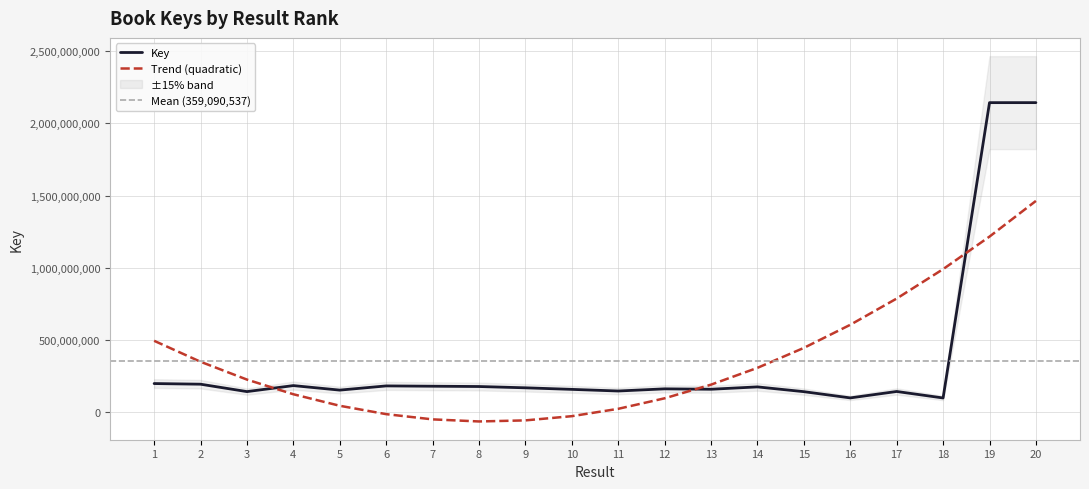

At which label is the value closest to 1121404835?

1